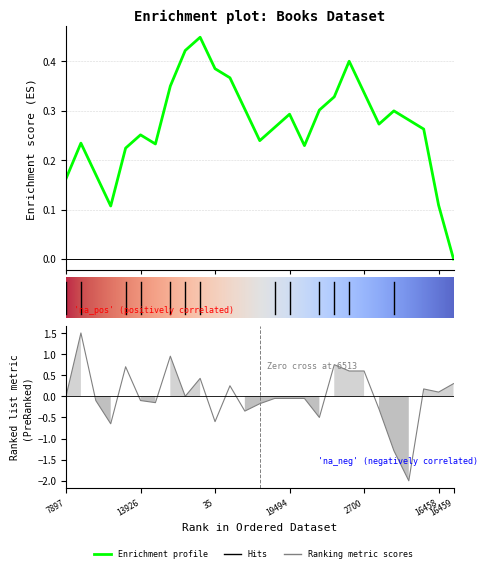

What is the difference between the second highest and second lowest values?

2.2